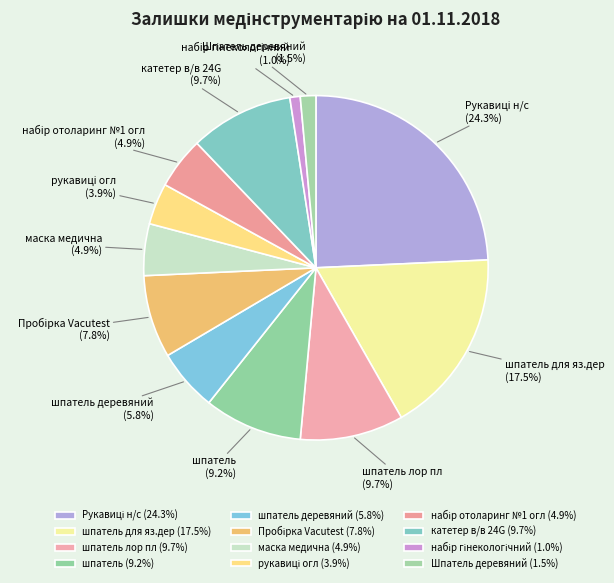

What is the ratio of the value at шпатель лор пл to the value at шпатель для яз.дер?

0.6